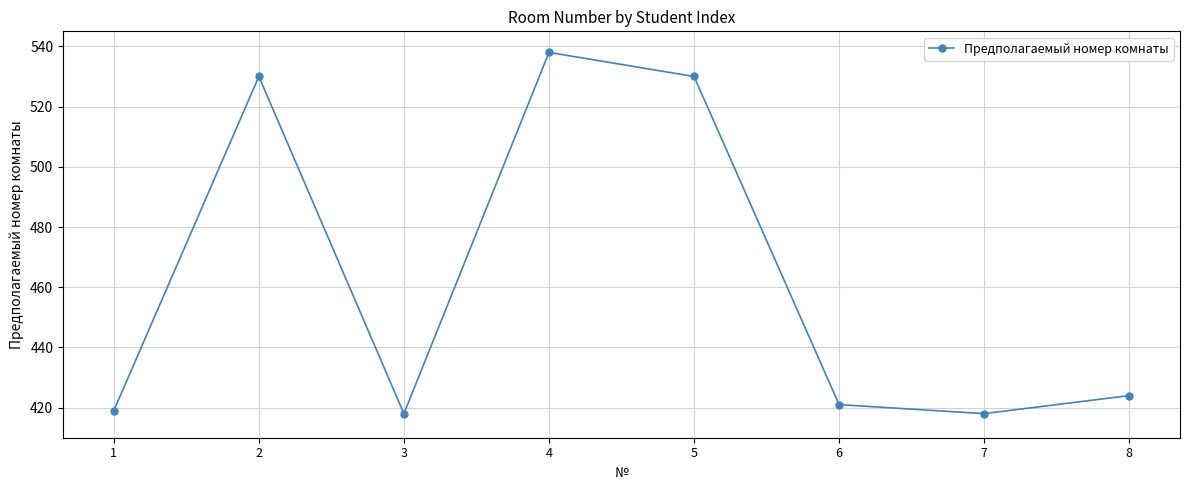

The chart shows a value of 832 at 4. True or false?

False